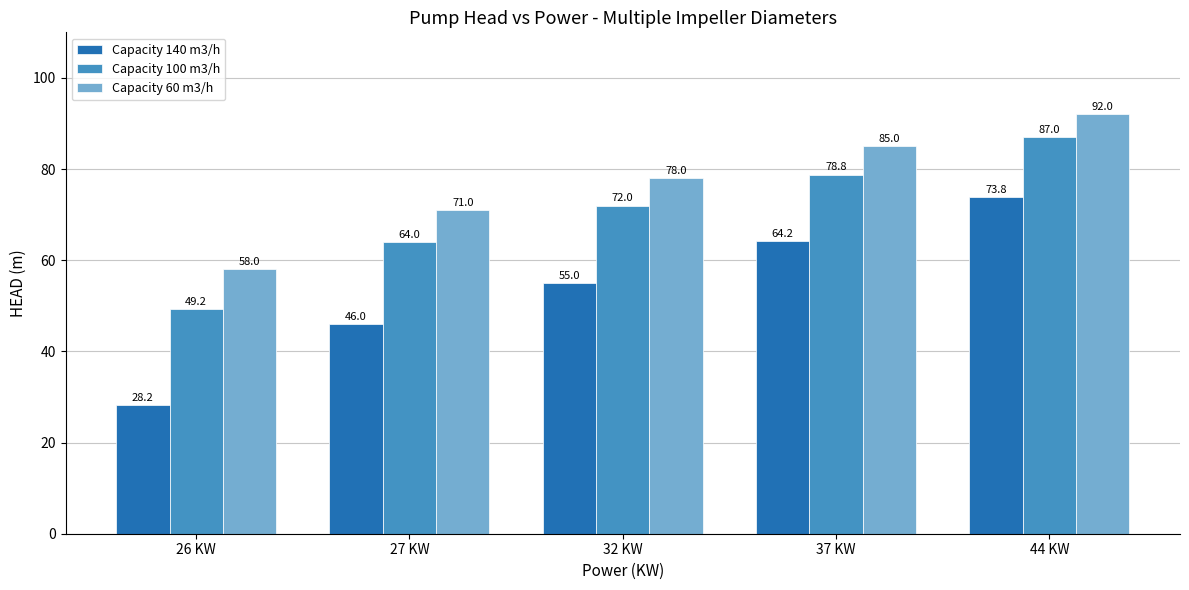

Are the bars horizontal?

No